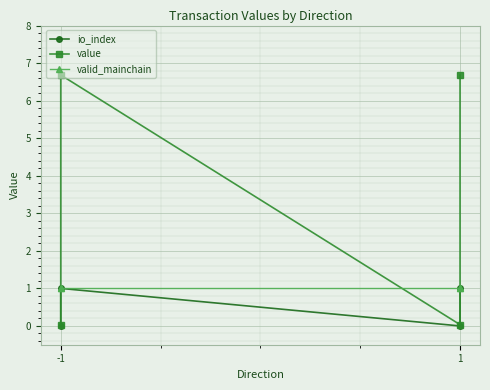

The io_index series shows 1.8 at 1. True or false?

False